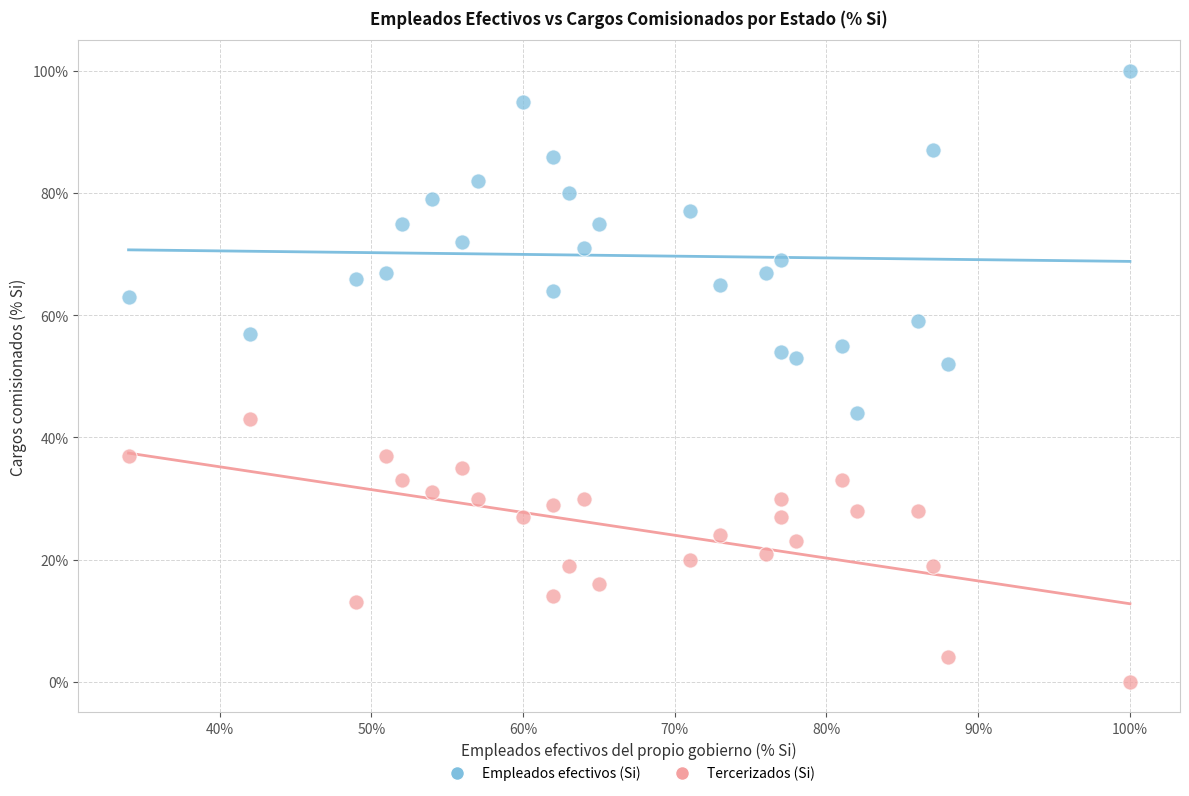

Which series has the largest Y range (max minus min)?

Empleados efectivos (Si)